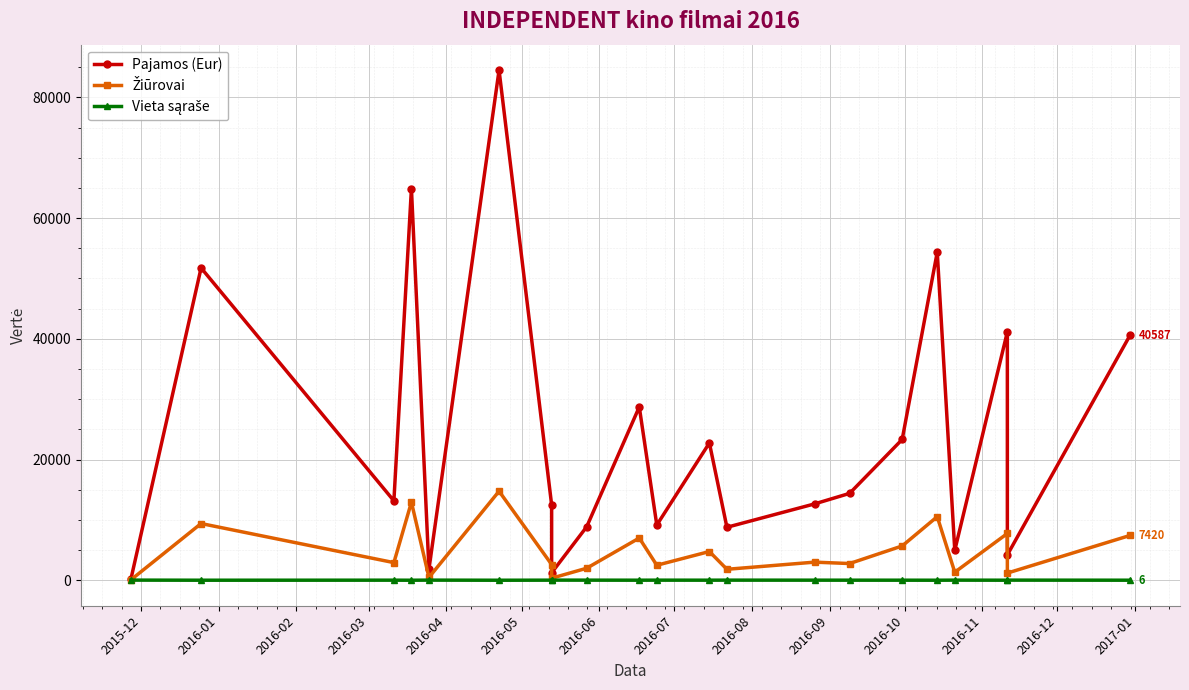

What is the minimum value shown in the chart?

1